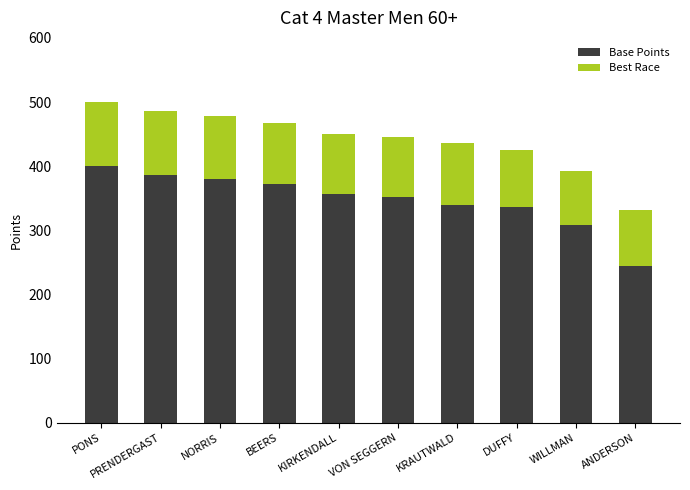

How many distinct data groups are displayed?

2